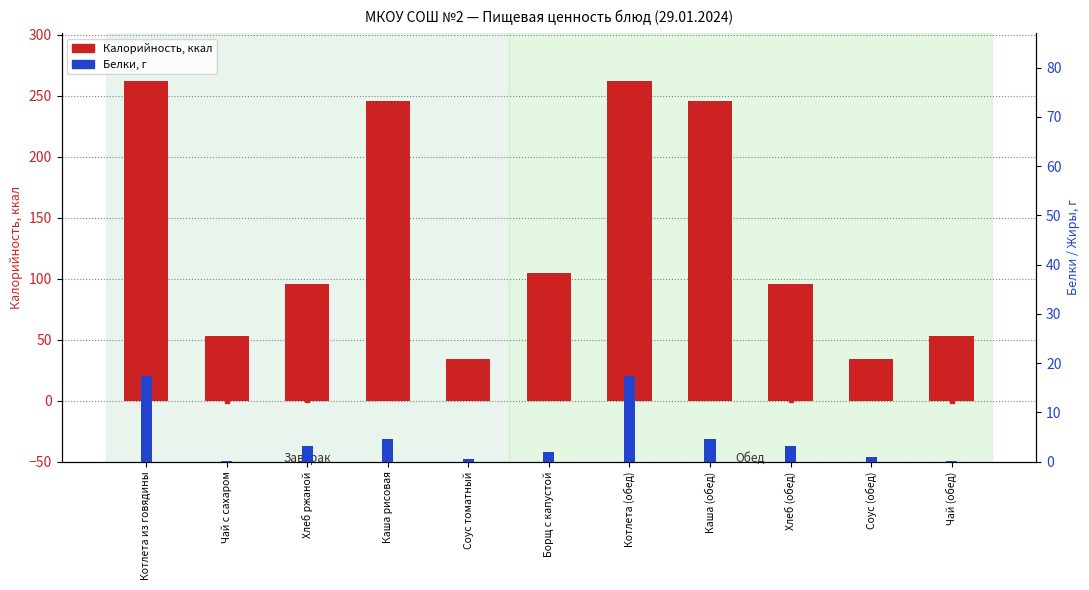

Which series has the largest total across all categories?

Калорийность